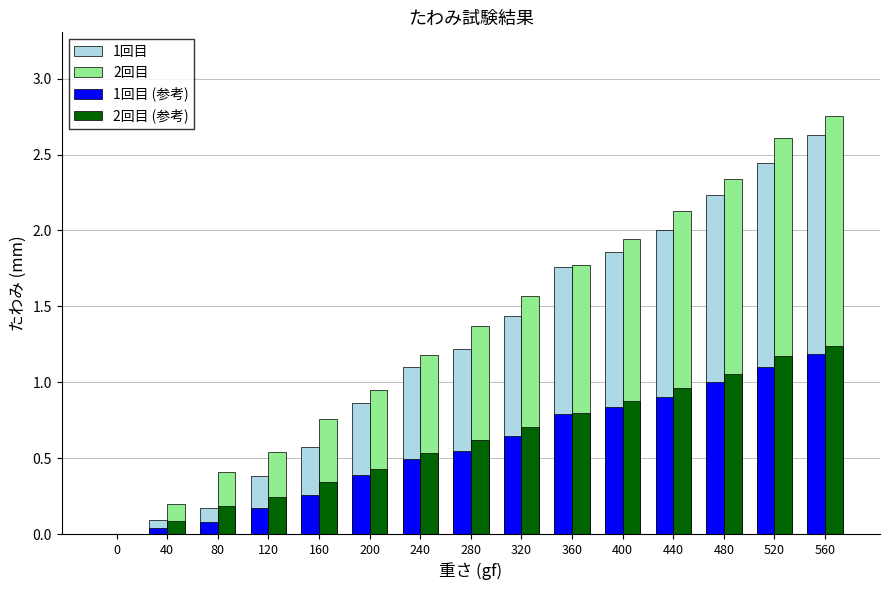

The 2回目 (参考) series shows 1.0 at 440. True or false?

True